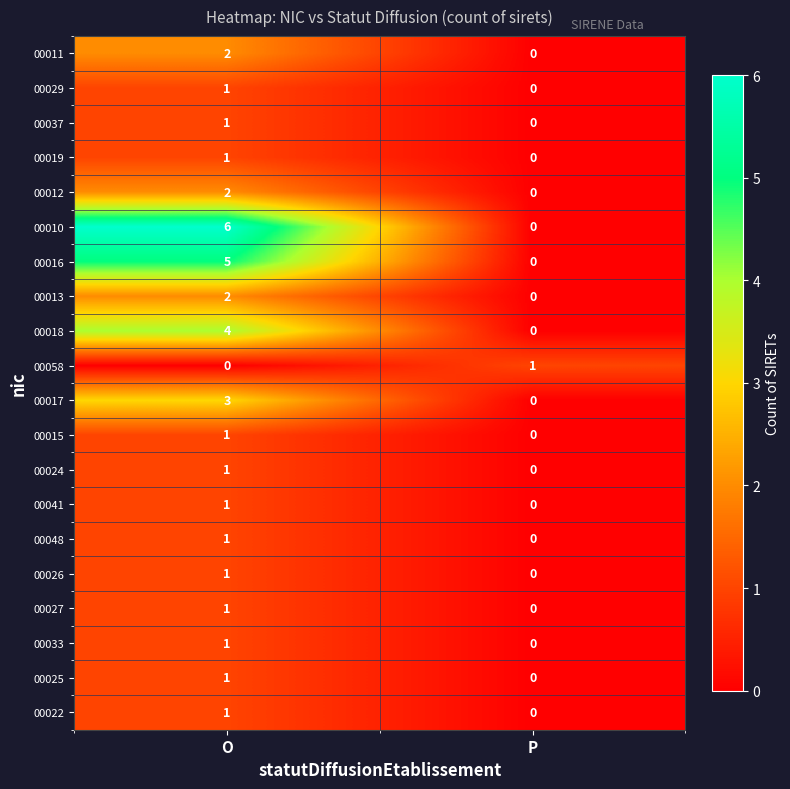

At which category is the sum across all series the highest?

O